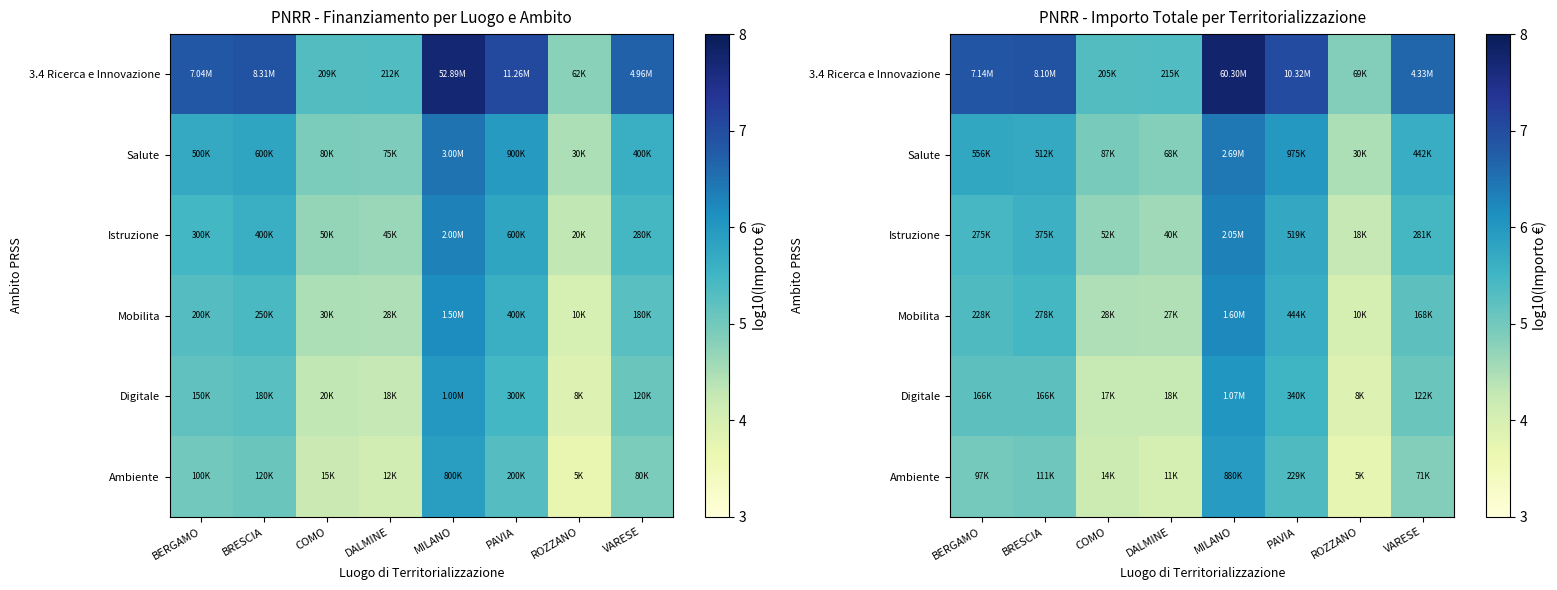

How many categories are shown in the chart?

8